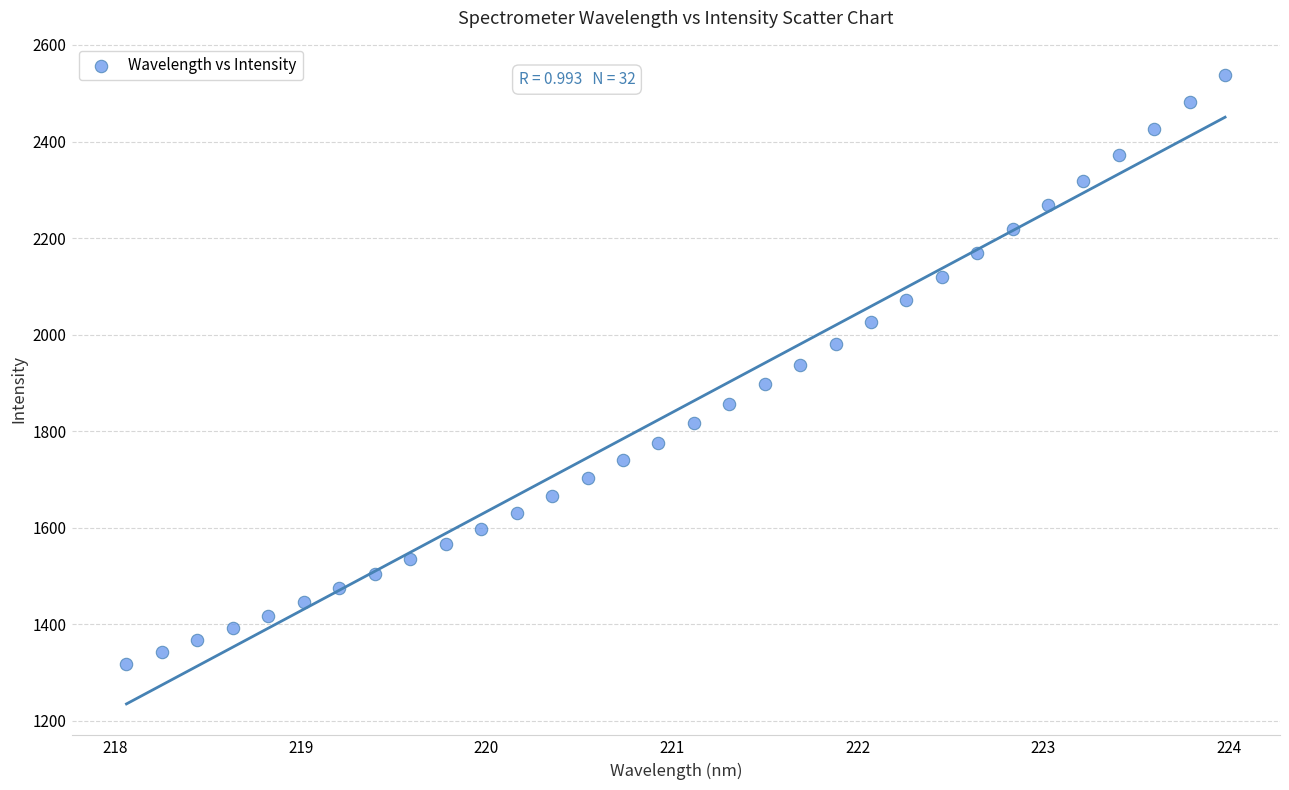

What is the range of Y values (max minus min)?

1220.2